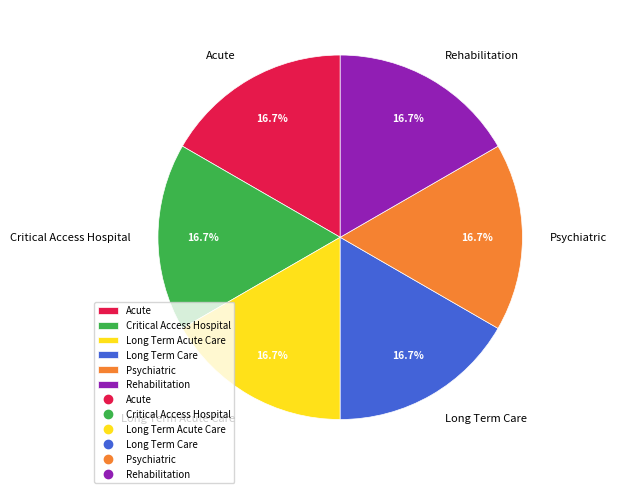

Does any single category account for the majority?

No